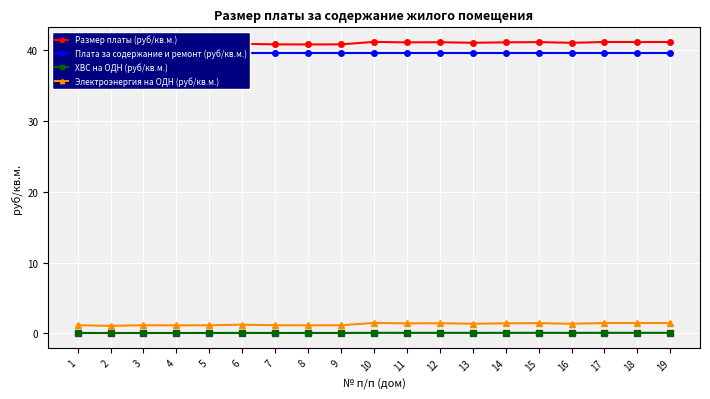

What is the maximum value for ХВС на ОДН (руб/кв.м.)?

0.1